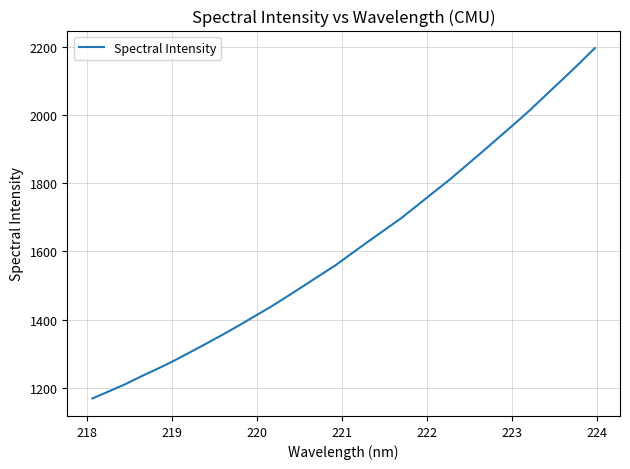

What is the maximum value shown in the chart?

2196.1